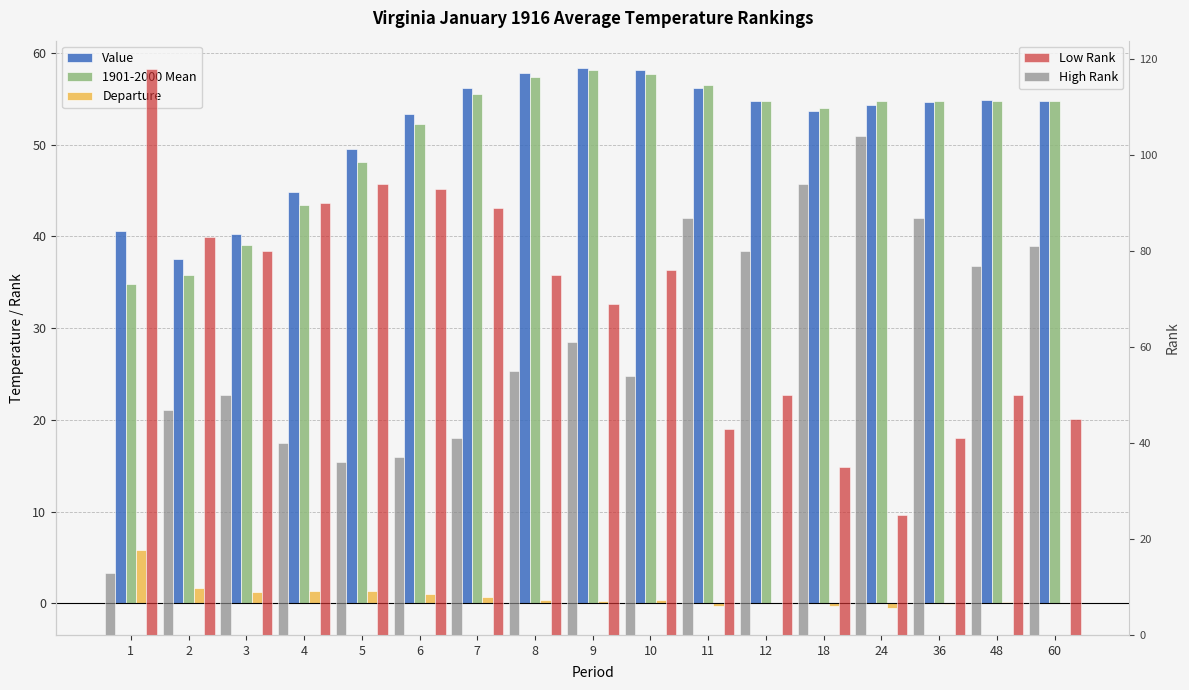

Which series changed the most between 5 and 8?

Low Rank